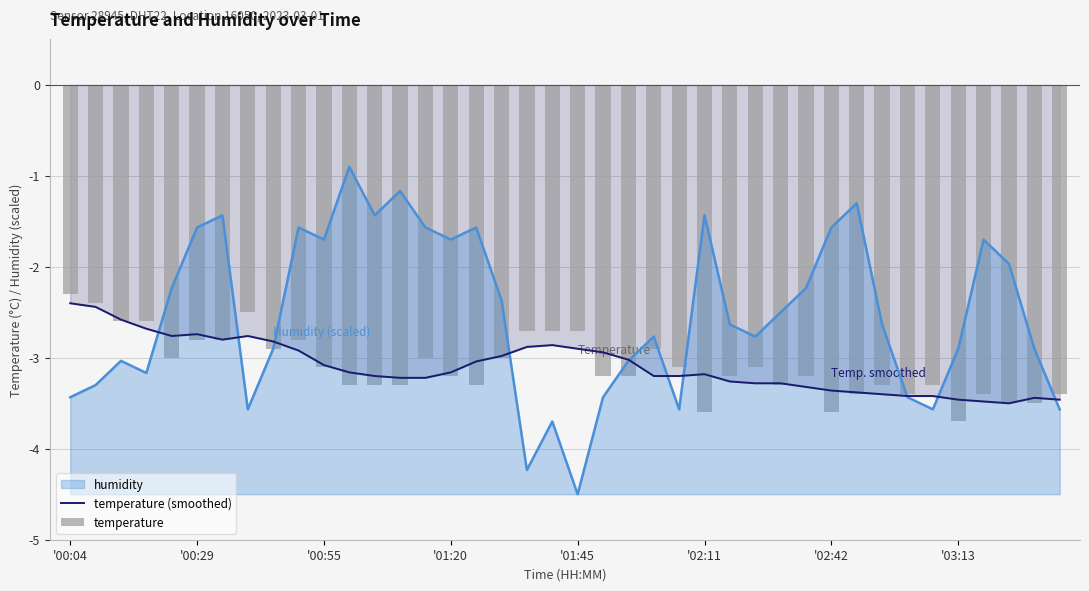

How many categories are shown in the chart?

40